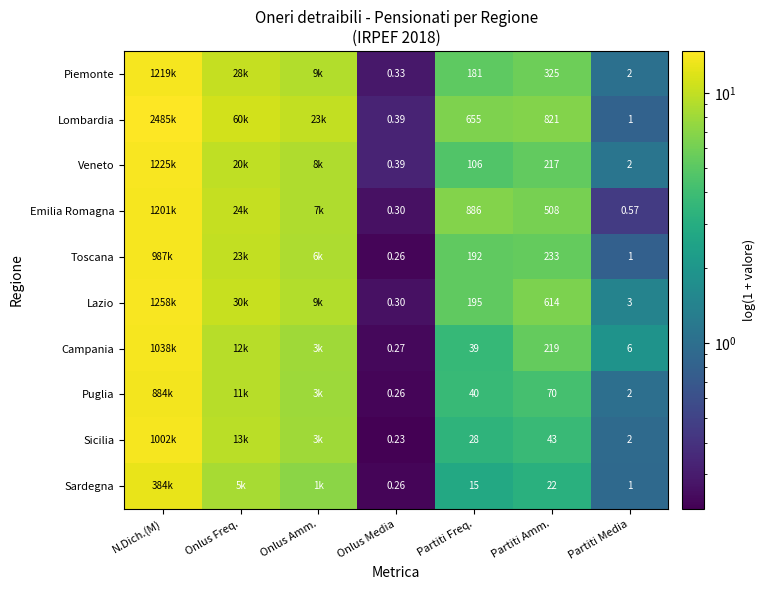

At which label does Sicilia first exceed 3?

N.Dich.(M)